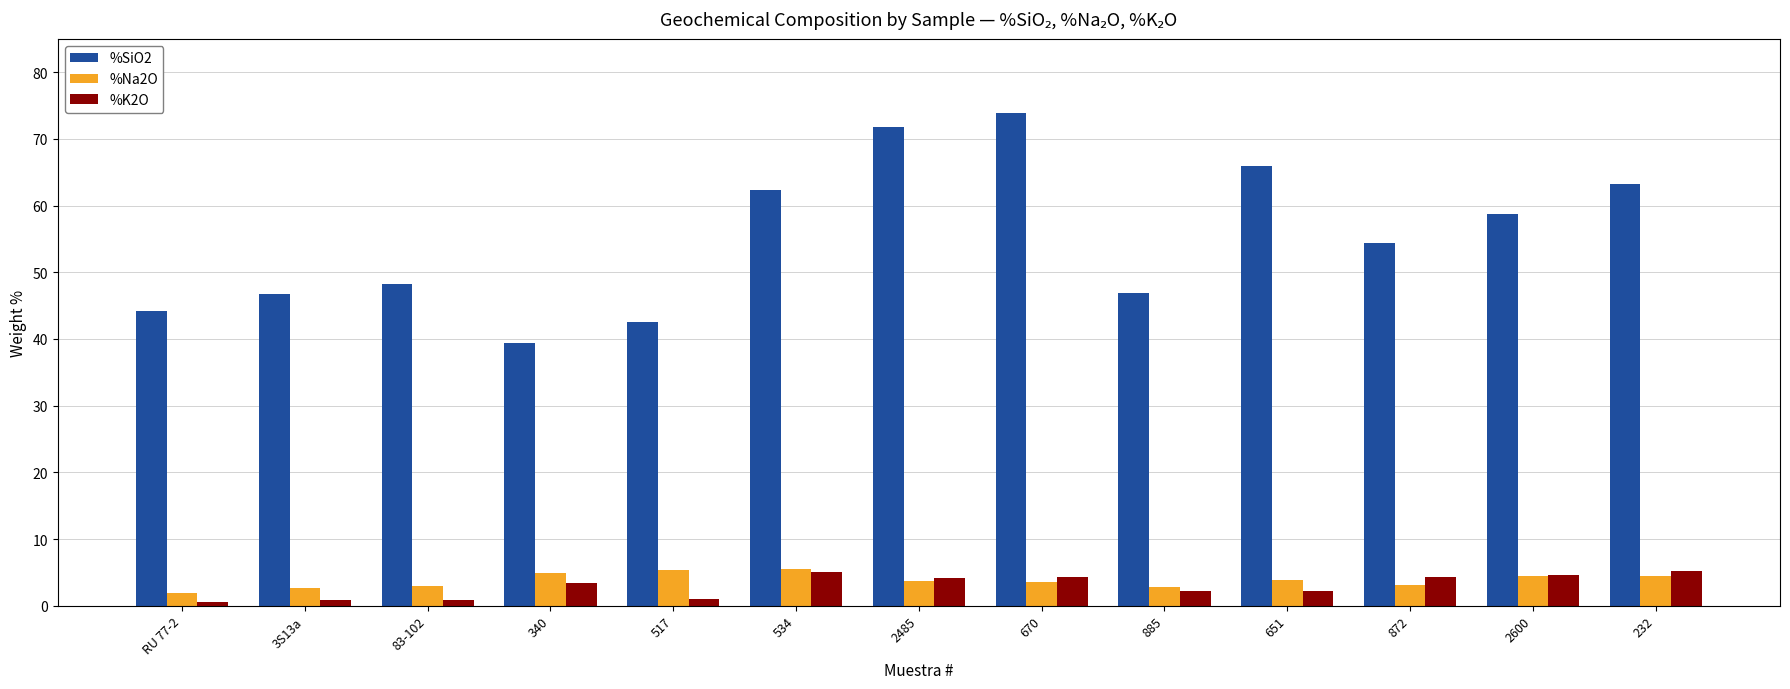

What is the sum of all %SiO2 values?

718.5